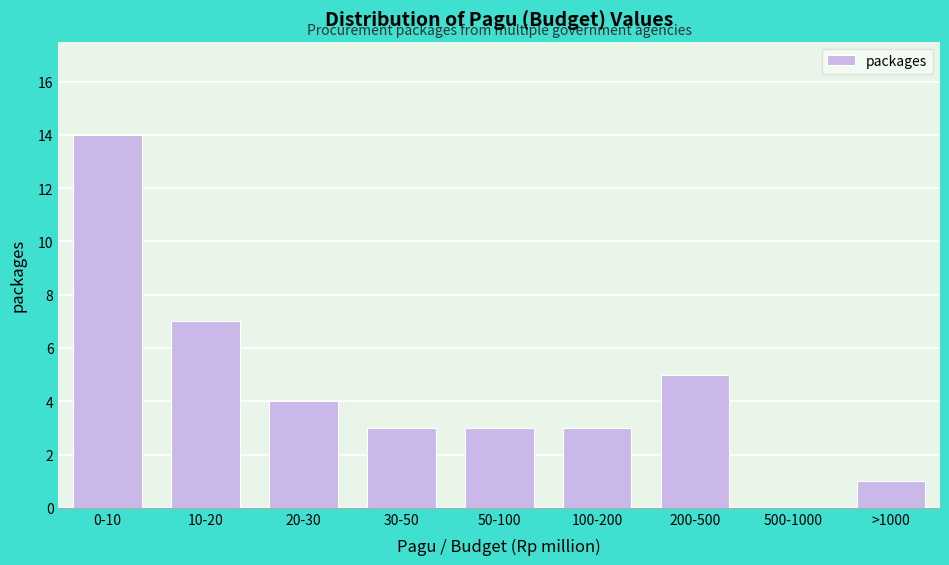

Reading left to right, what are all the values shown in this chart?

0-10=14	10-20=7	20-30=4	30-50=3	50-100=3	100-200=3	200-500=5	500-1000=0	>1000=1